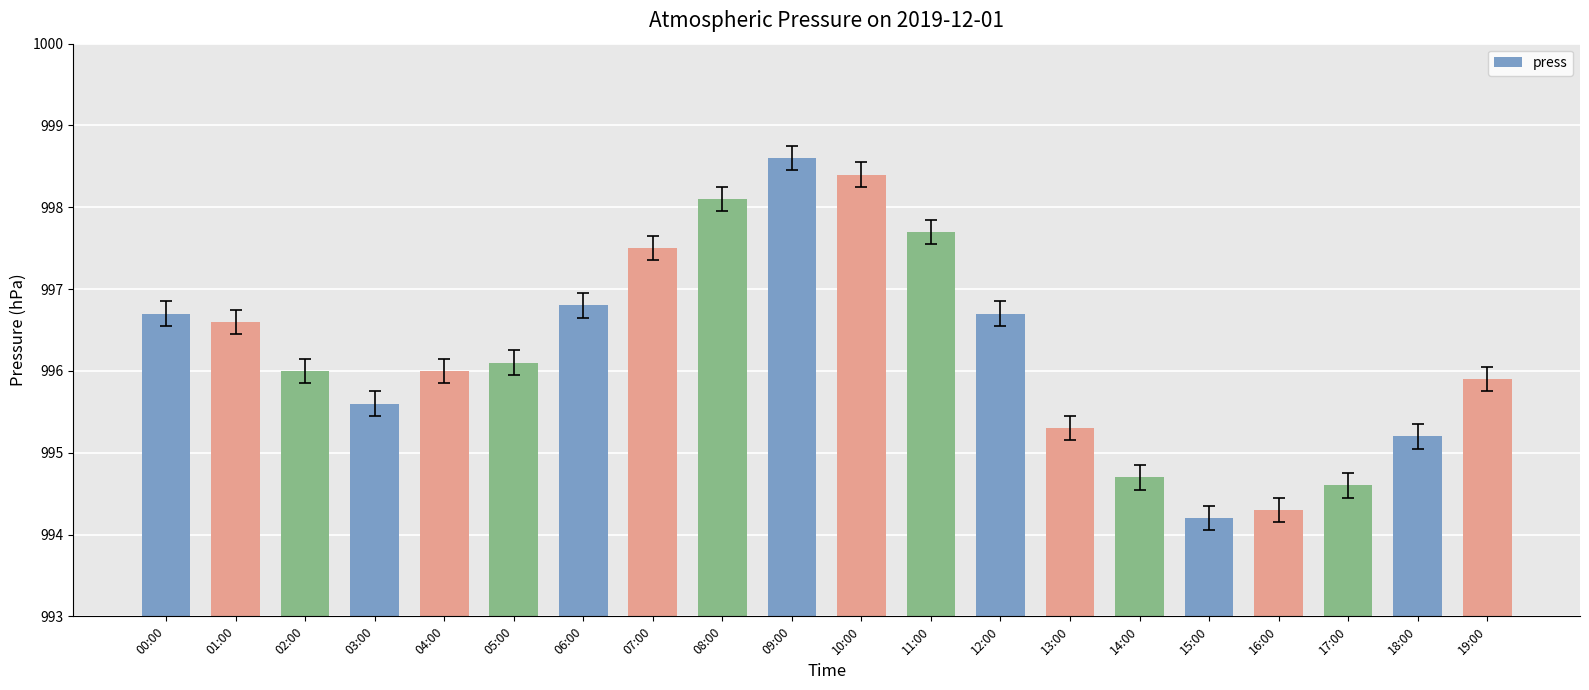

True or false: the data shows 1716.1 at 03:00.

False